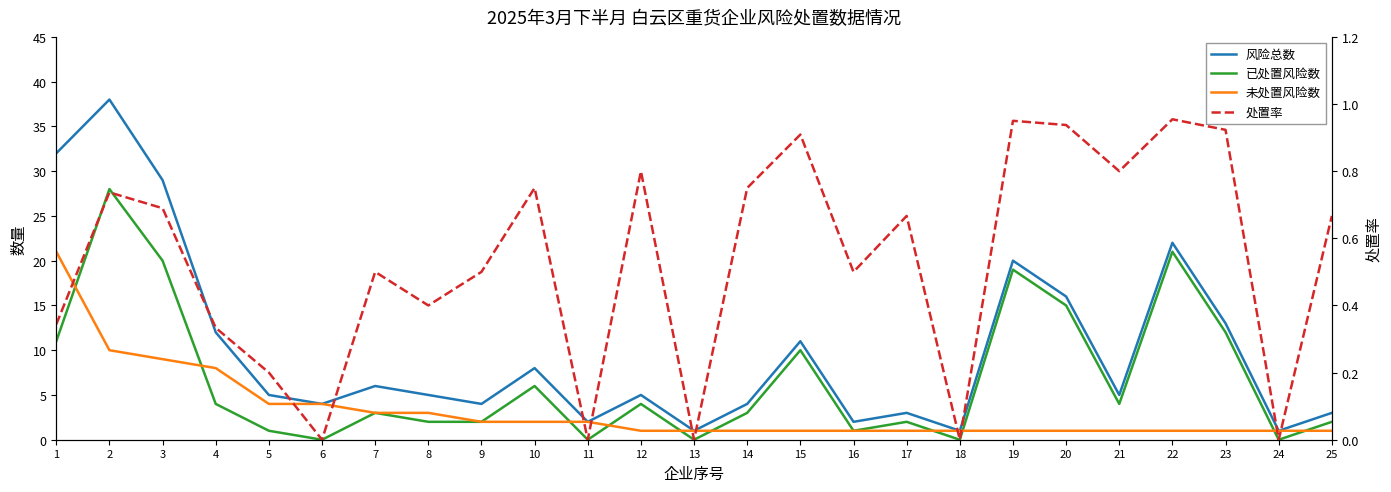

Rank the series at 16 from highest to lowest value.

风险总数, 已处置风险数, 未处置风险数, 处置率